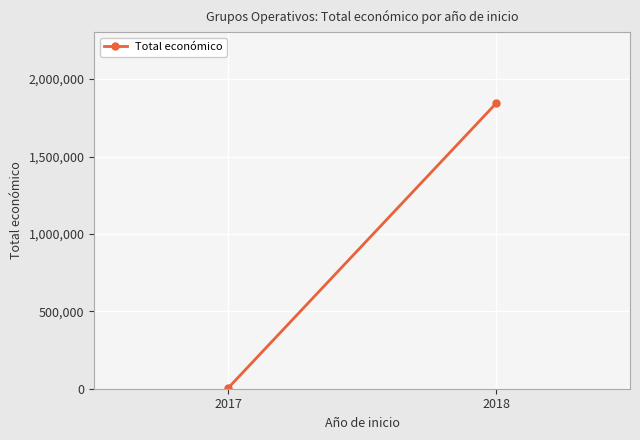

True or false: the data shows 1843247.5 at 2018.

True